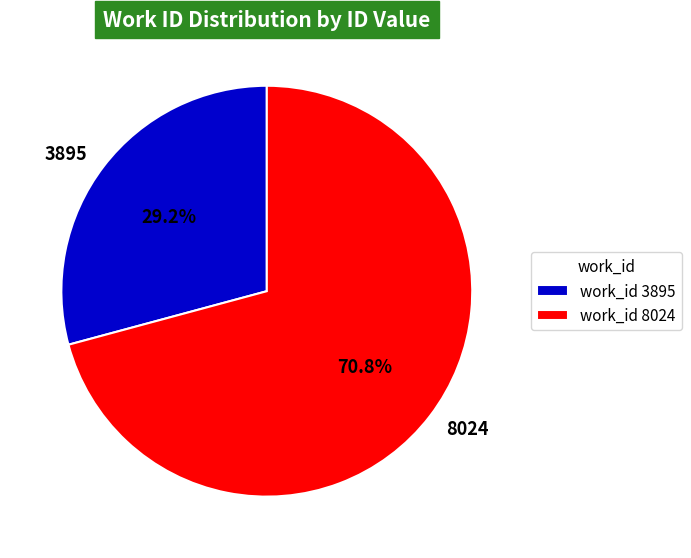

What percentage is NOT represented by 8024?

29.2%